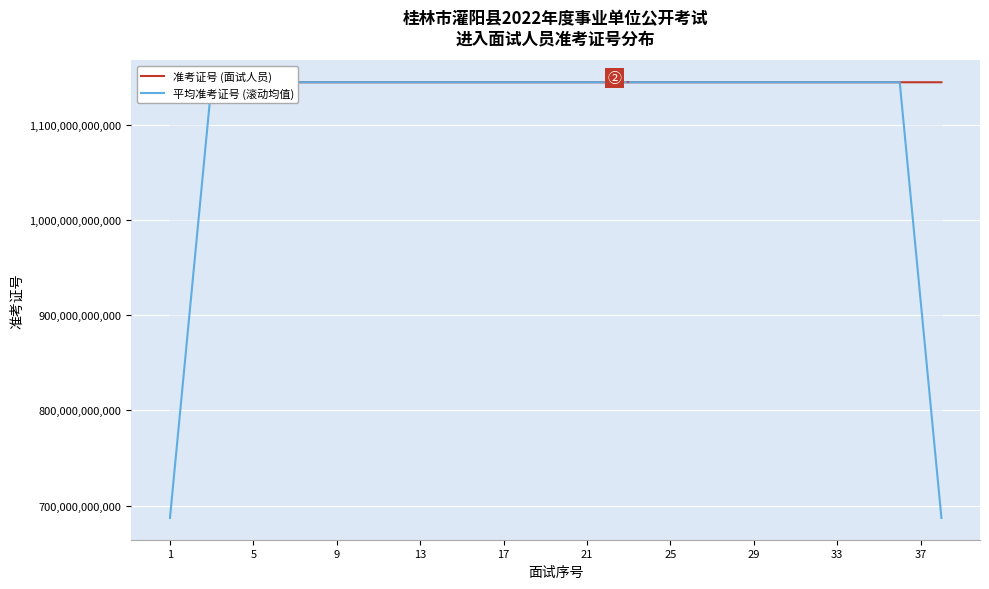

What is the average value of the 平均准考证号 (滚动均值) series?

1108872415562.3